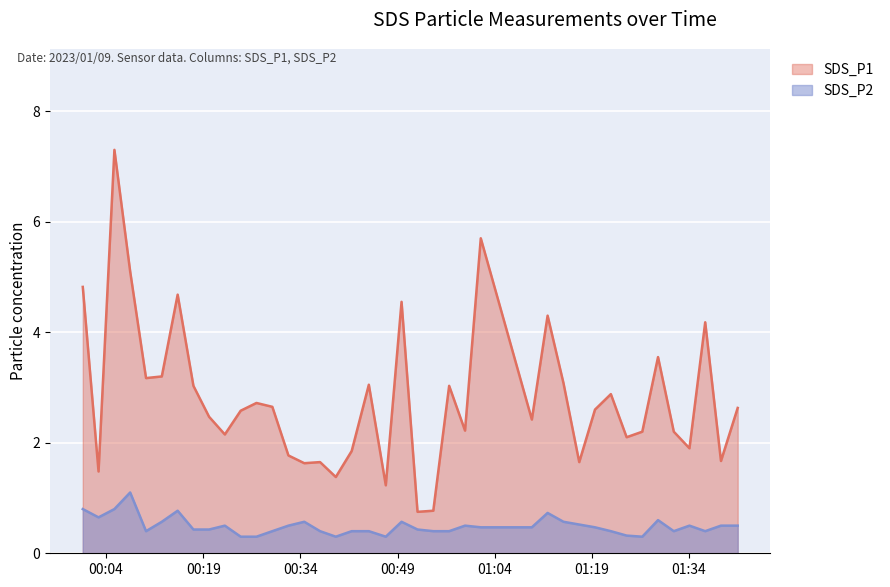

Count the number of data series in this chart.

2